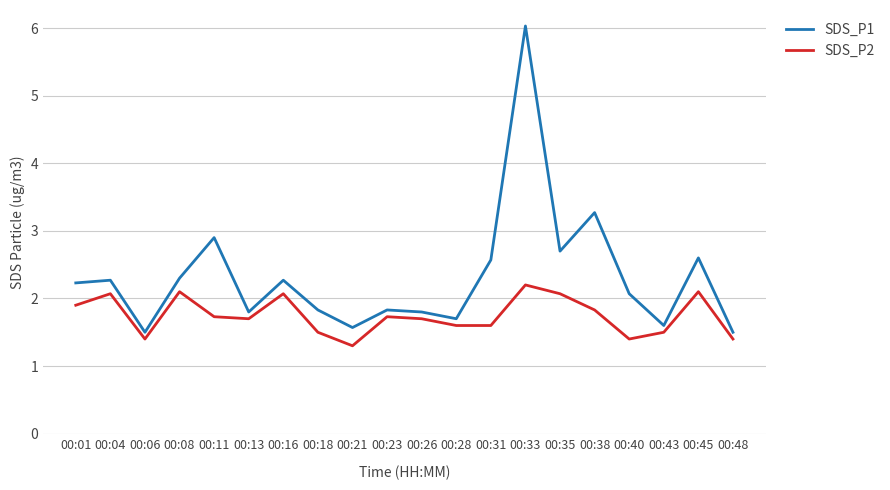

Which series has the largest range (max minus min)?

SDS_P1